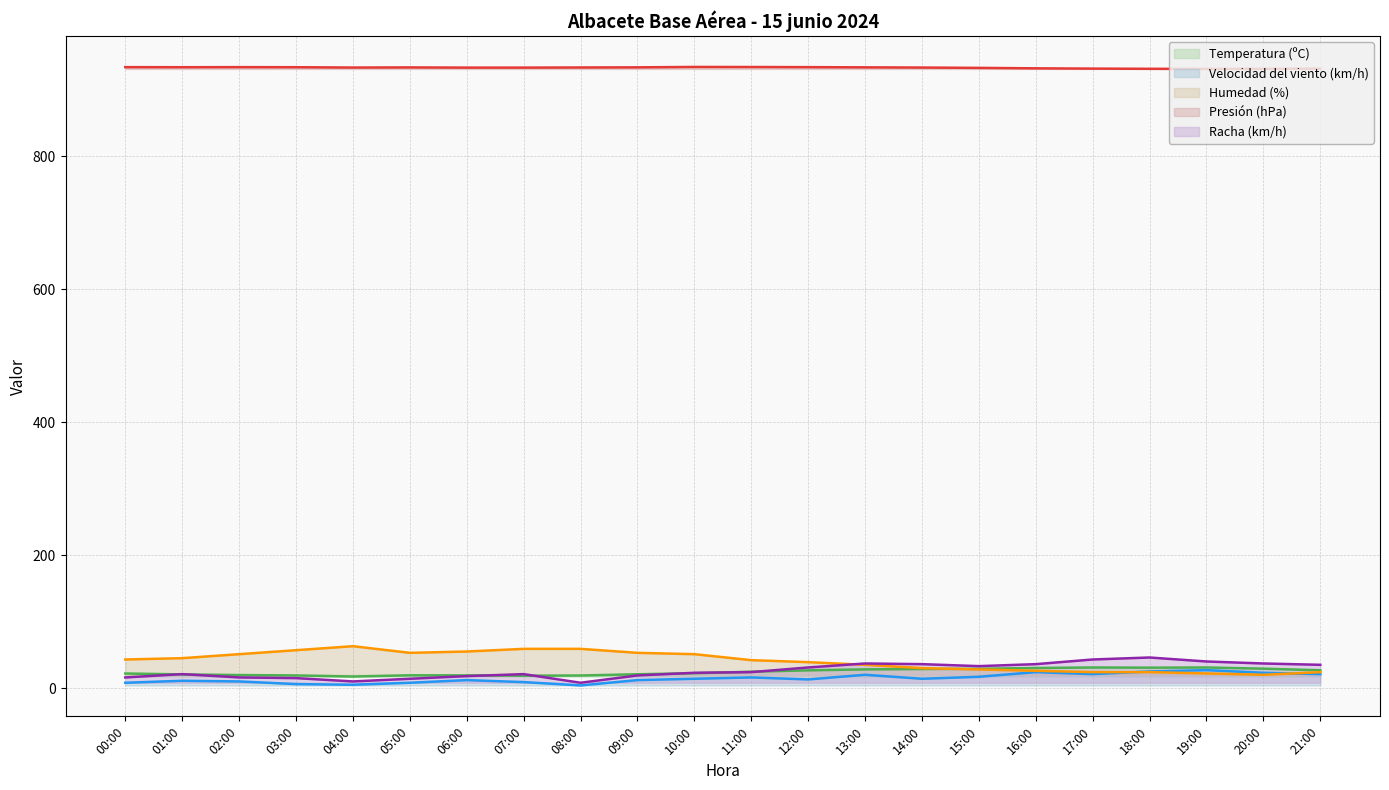

What is the label of the 9th point from the right?

13:00